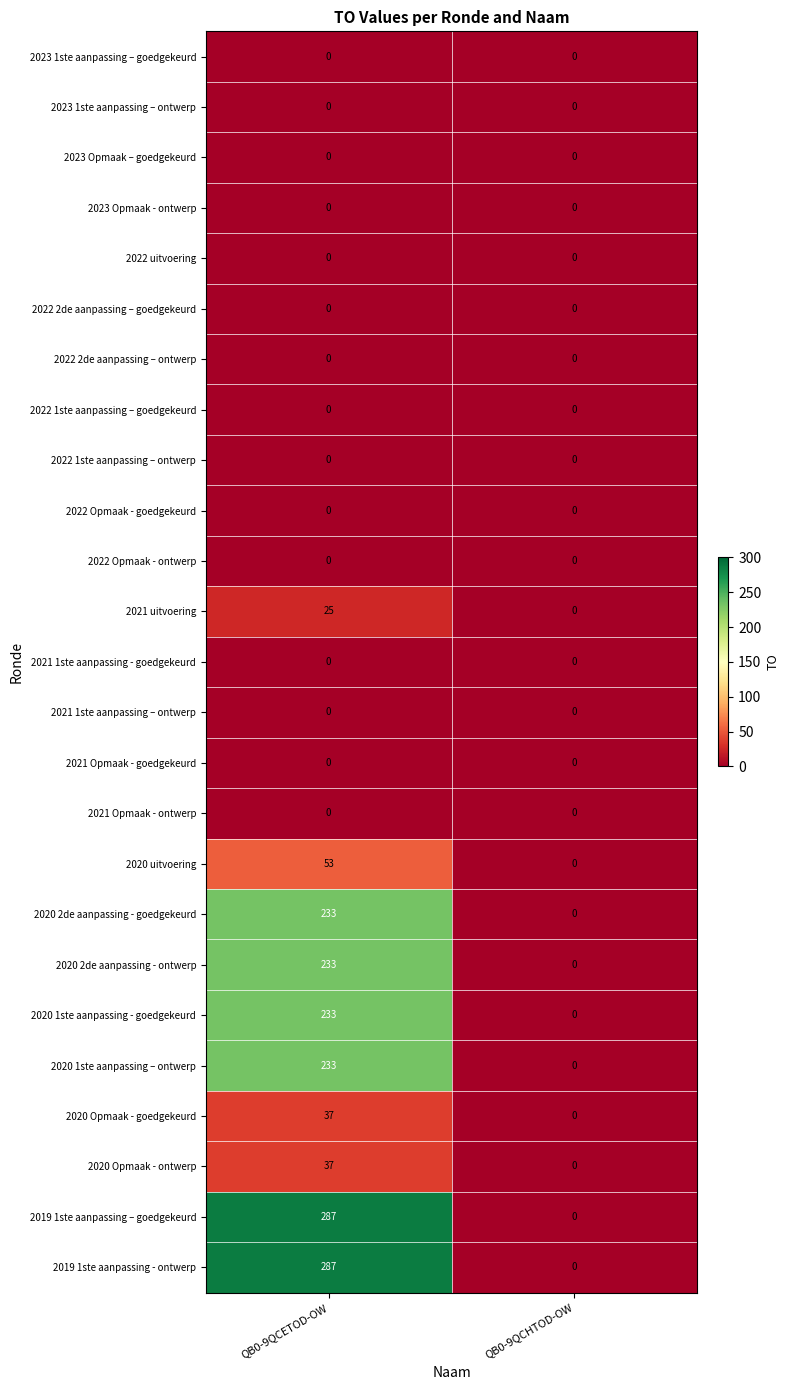

At which category is the sum across all series the highest?

QB0-9QCETOD-OW